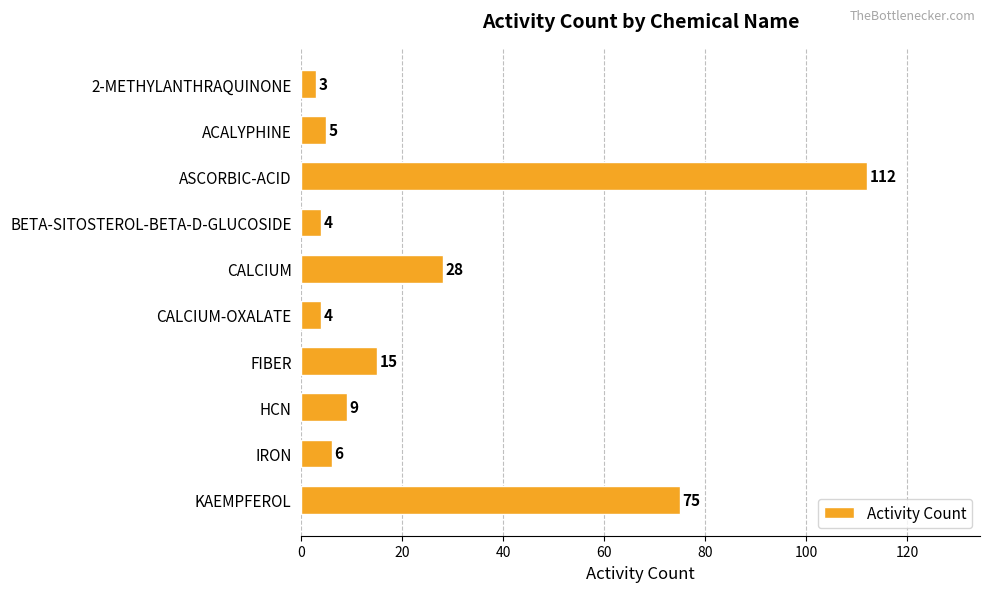

What is the smallest value displayed?

3